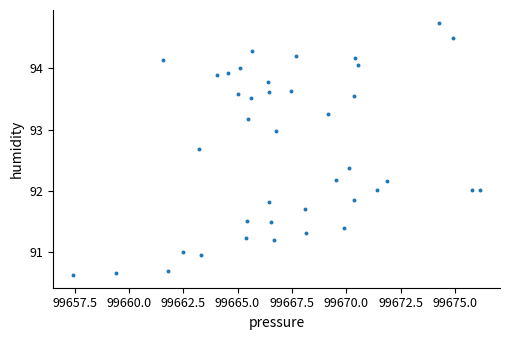

What is the range of Y values (max minus min)?

4.1